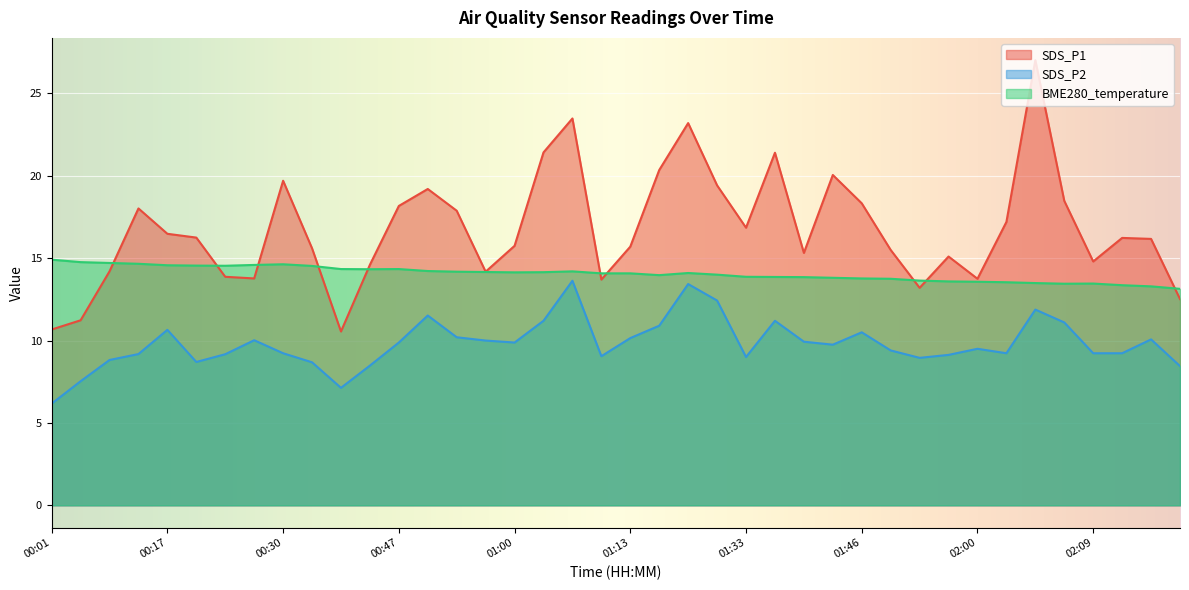

Reading right to left, extract all data points from this chart.

SDS_P1: 12.5	16.2	16.2	14.8	18.5	27.0	17.2	13.8	15.1	13.2	15.5	18.3	20.1	15.3	21.4	16.9	19.4	23.2	20.4	15.7	13.7	23.5	21.4	15.8	14.2	17.9	19.2	18.2	14.6	10.6	15.6	19.7	13.8	13.9	16.2	16.5	18.0	14.2	11.2	10.7
SDS_P2: 8.4	10.1	9.2	9.2	11.1	11.9	9.2	9.5	9.1	8.9	9.4	10.5	9.8	9.9	11.2	9.0	12.4	13.4	10.9	10.2	9.1	13.6	11.2	9.9	10.0	10.2	11.5	9.9	8.5	7.1	8.7	9.2	10.0	9.2	8.7	10.7	9.2	8.8	7.5	6.2
BME280_temperature: 13.1	13.3	13.4	13.5	13.4	13.5	13.5	13.6	13.6	13.6	13.8	13.8	13.8	13.8	13.9	13.9	14.0	14.1	14.0	14.1	14.1	14.2	14.2	14.1	14.2	14.2	14.2	14.3	14.3	14.3	14.5	14.6	14.6	14.5	14.6	14.6	14.7	14.7	14.8	14.9